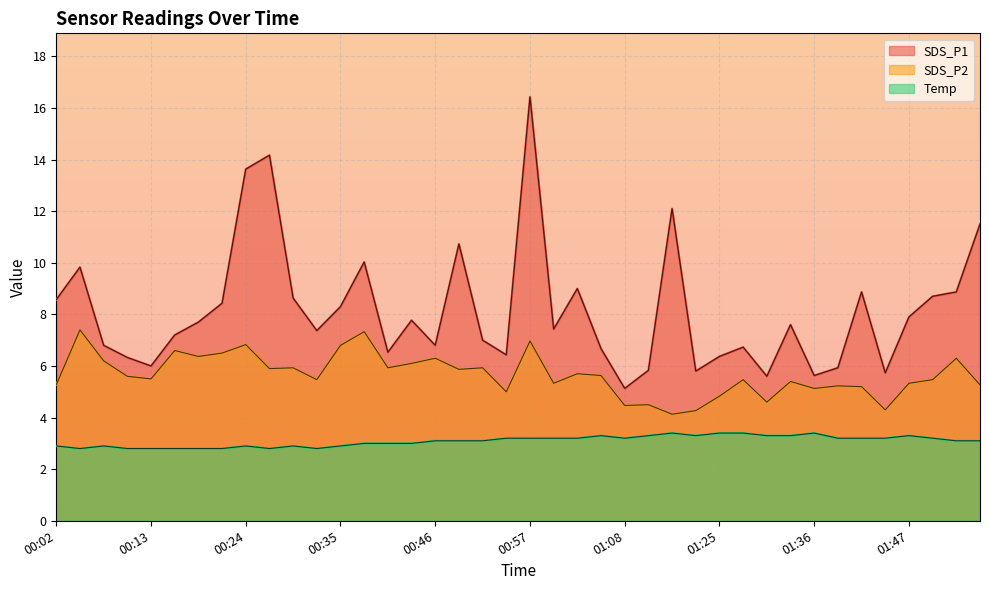

What is the spread (max minus min) of values at 00:10?

3.5